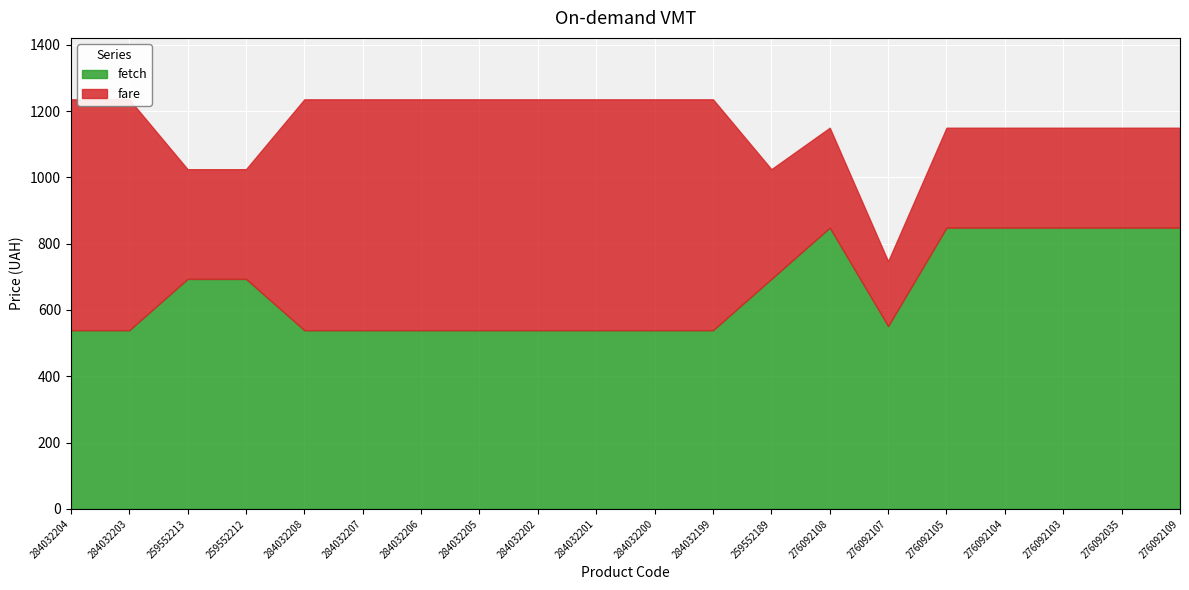

Reading right to left, transcribe all the data shown in this chart.

fetch: 848.4	848.4	848.4	848.4	848.4	551.5	848.4	693.7	539.0	539.0	539.0	539.0	539.0	539.0	539.0	539.0	693.7	693.7	539.0	539.0
fare: 1149.7	1149.7	1149.7	1149.7	1149.7	747.0	1149.7	1024.6	1235.4	1235.4	1235.4	1235.4	1235.4	1235.4	1235.4	1235.4	1024.6	1024.6	1235.4	1235.4